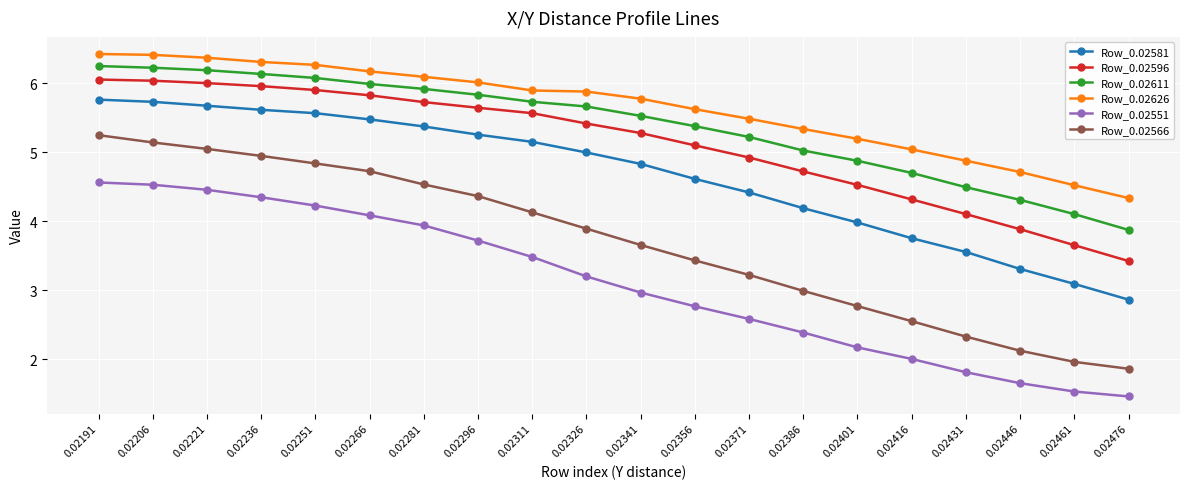

What is the sum of all Row_0.02611 values?

107.5